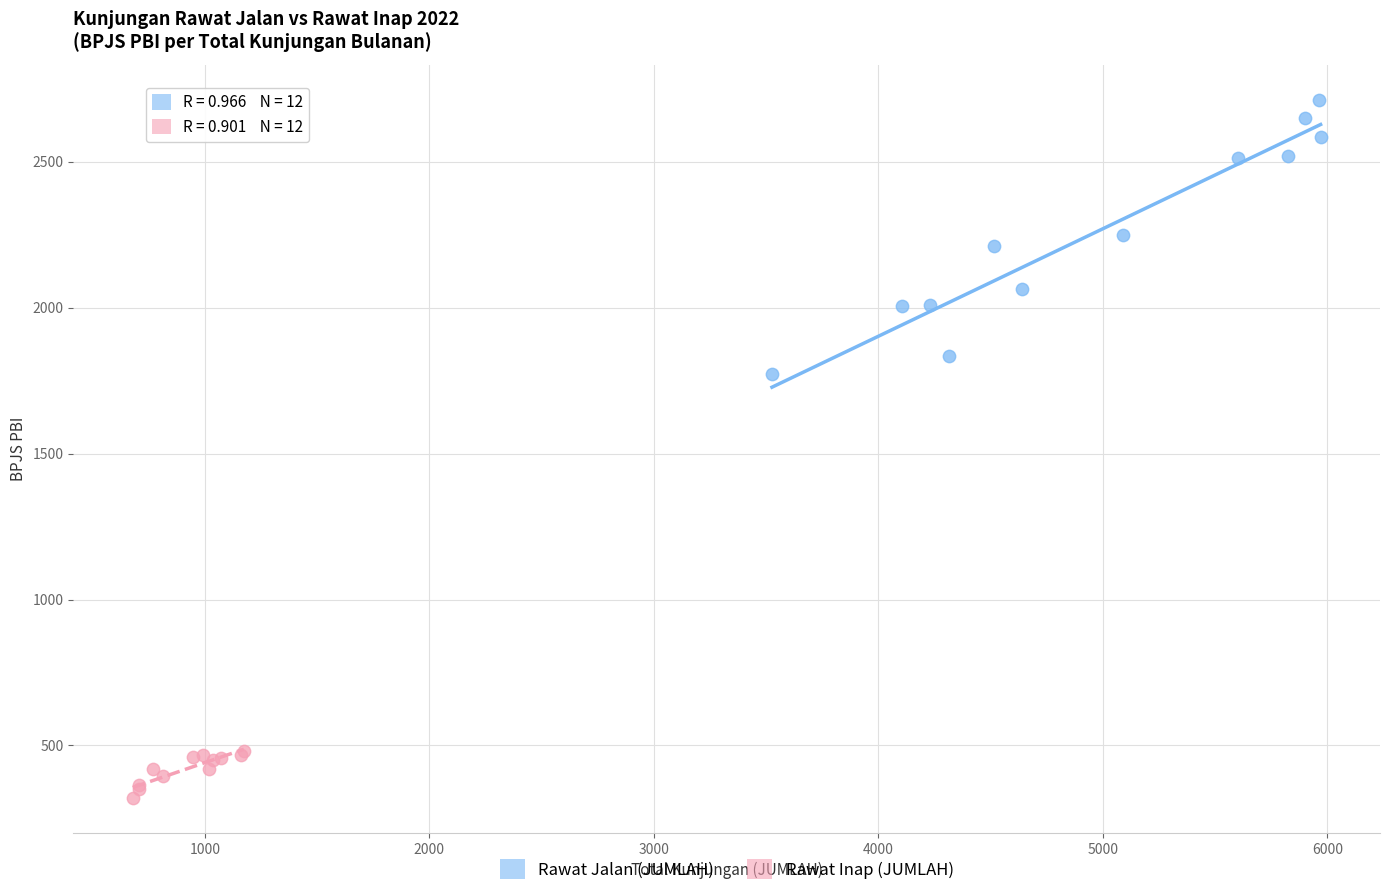

Which series reaches the minimum Y coordinate?

Rawat Inap (JUMLAH)